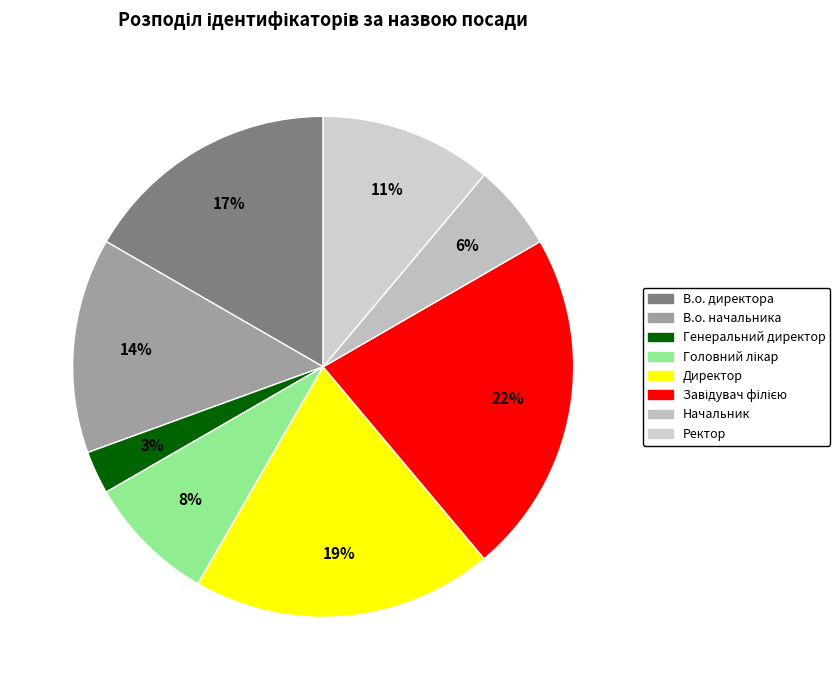

The Генеральний директор slice represents 3% of the pie. True or false?

True